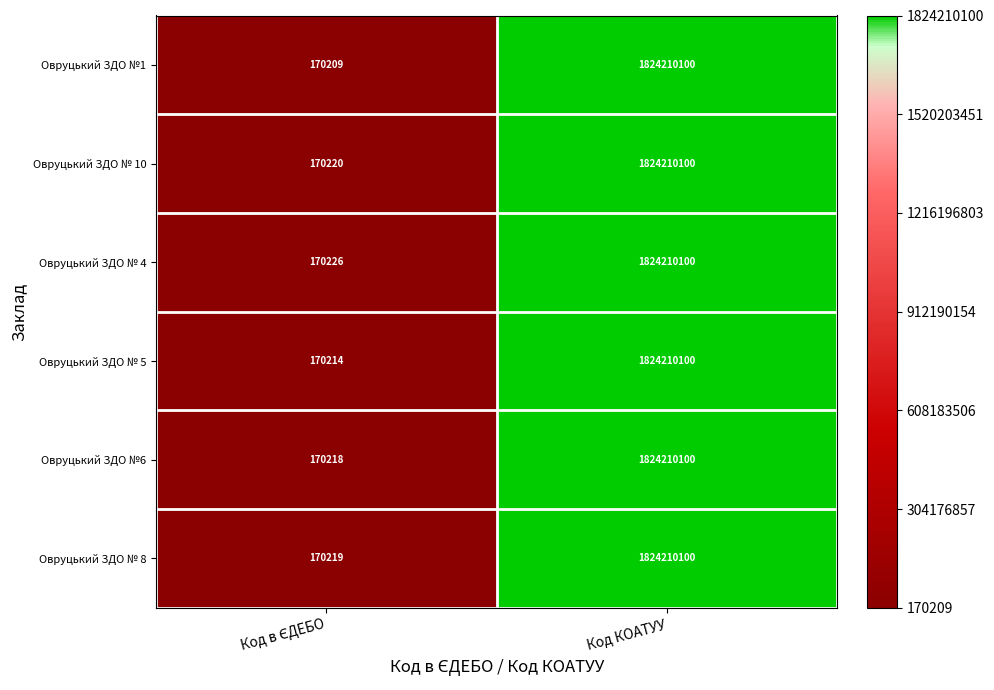

How many distinct data groups are displayed?

6